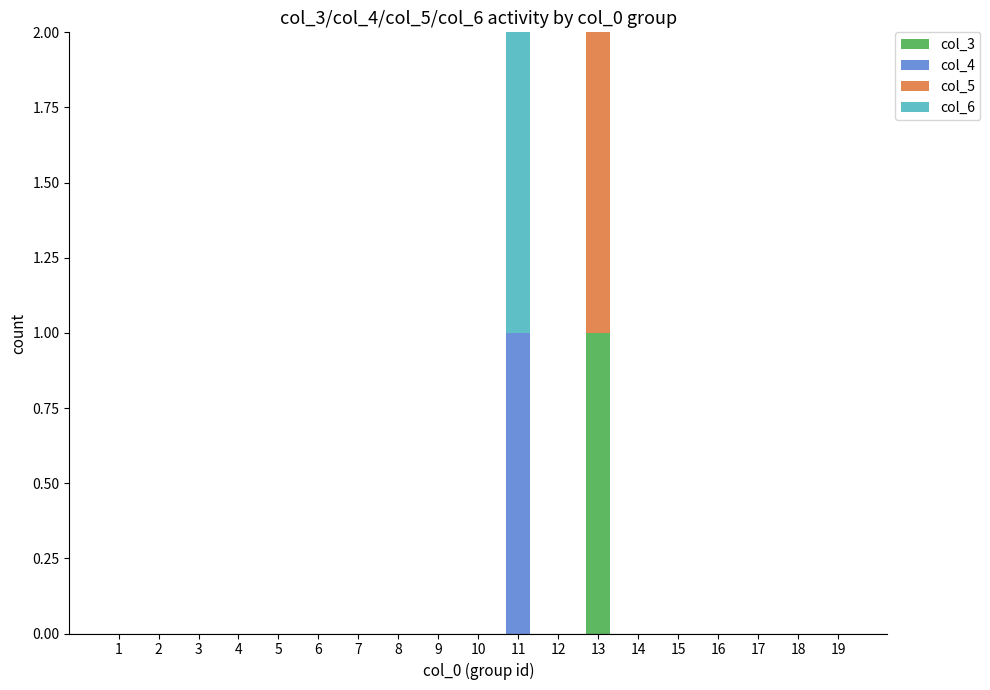

Which category has the highest value in the col_3 series?

13